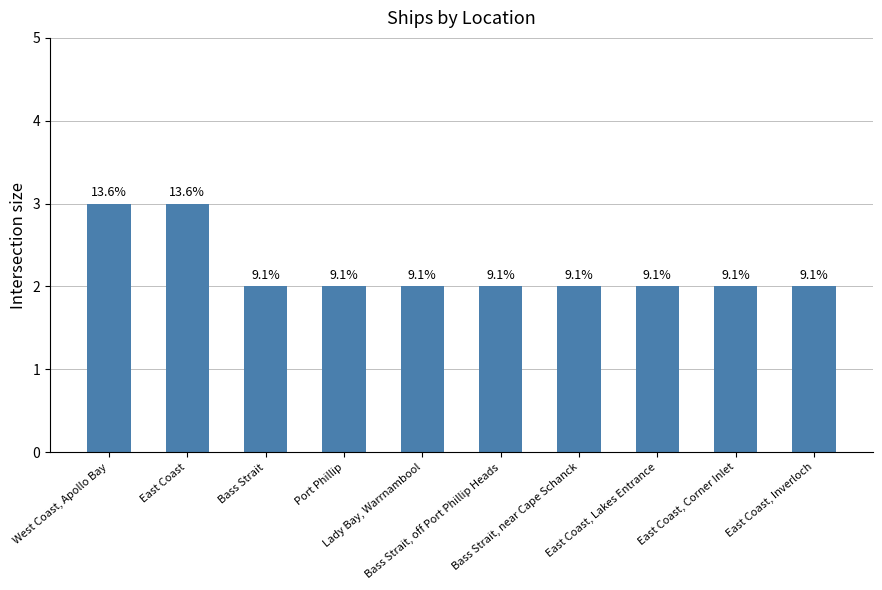

Rank the categories by value from highest to lowest.

West Coast, Apollo Bay, East Coast, Bass Strait, Port Phillip, Lady Bay, Warrnambool, Bass Strait, off Port Phillip Heads, Bass Strait, near Cape Schanck, East Coast, Lakes Entrance, East Coast, Corner Inlet, East Coast, Inverloch